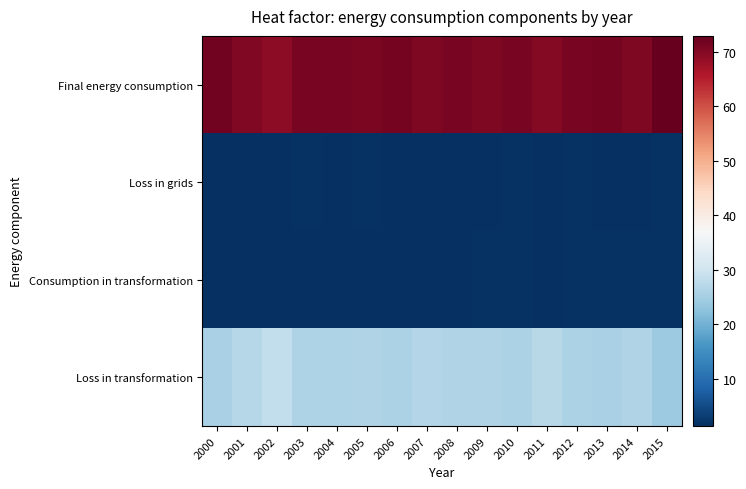

Reading left to right, transcribe all the data shown in this chart.

Final energy consumption: 2000=71.5	2001=70.3	2002=69.1	2003=71.0	2004=71.1	2005=70.6	2006=71.3	2007=70.5	2008=70.9	2009=70.6	2010=71.0	2011=69.8	2012=71.0	2013=71.3	2014=70.5	2015=72.9
Loss in grids: 2000=1.5	2001=1.3	2002=1.3	2003=1.6	2004=1.5	2005=1.7	2006=1.5	2007=1.5	2008=1.3	2009=1.5	2010=1.7	2011=1.5	2012=1.6	2013=1.5	2014=1.5	2015=1.6
Consumption in transformation: 2000=1.5	2001=1.5	2002=1.5	2003=1.5	2004=1.5	2005=1.4	2006=1.5	2007=1.5	2008=1.5	2009=1.6	2010=1.6	2011=1.5	2012=1.6	2013=1.6	2014=1.6	2015=1.5
Loss in transformation: 2000=25.5	2001=27.0	2002=28.1	2003=25.9	2004=25.9	2005=26.2	2006=25.7	2007=26.5	2008=26.3	2009=26.3	2010=25.7	2011=27.2	2012=25.8	2013=25.6	2014=26.3	2015=24.0